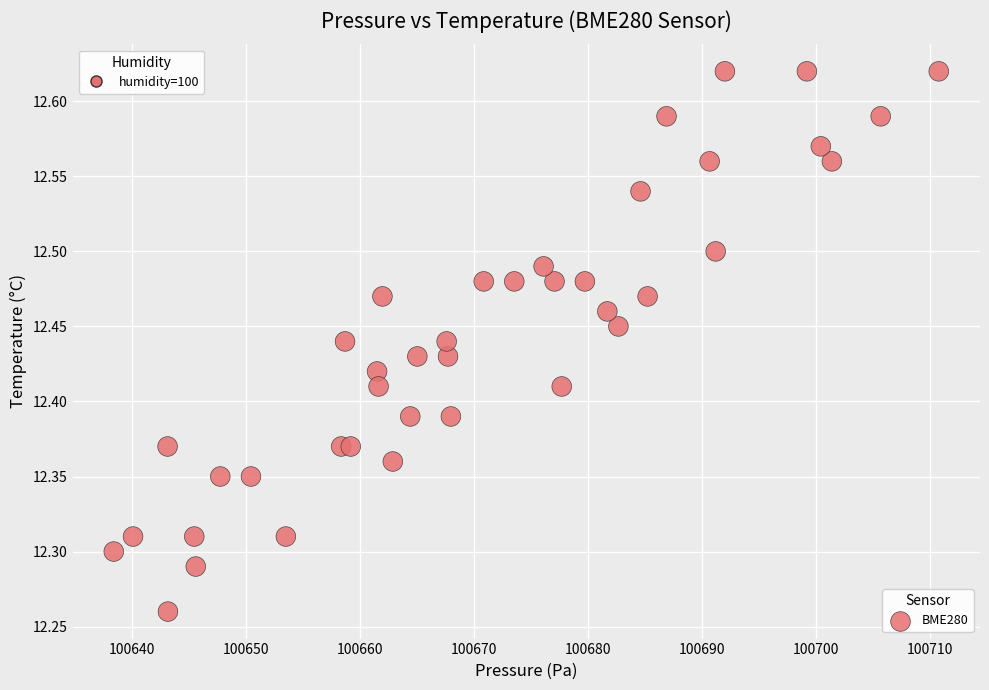

What is the range of Y values (max minus min)?

0.4